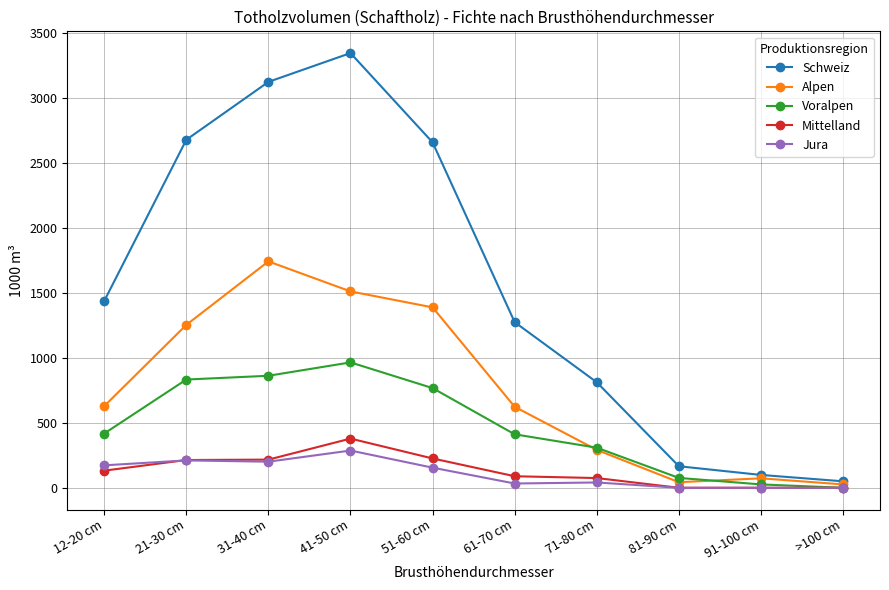

What are all the series names shown in the legend?

Schweiz, Alpen, Voralpen, Mittelland, Jura